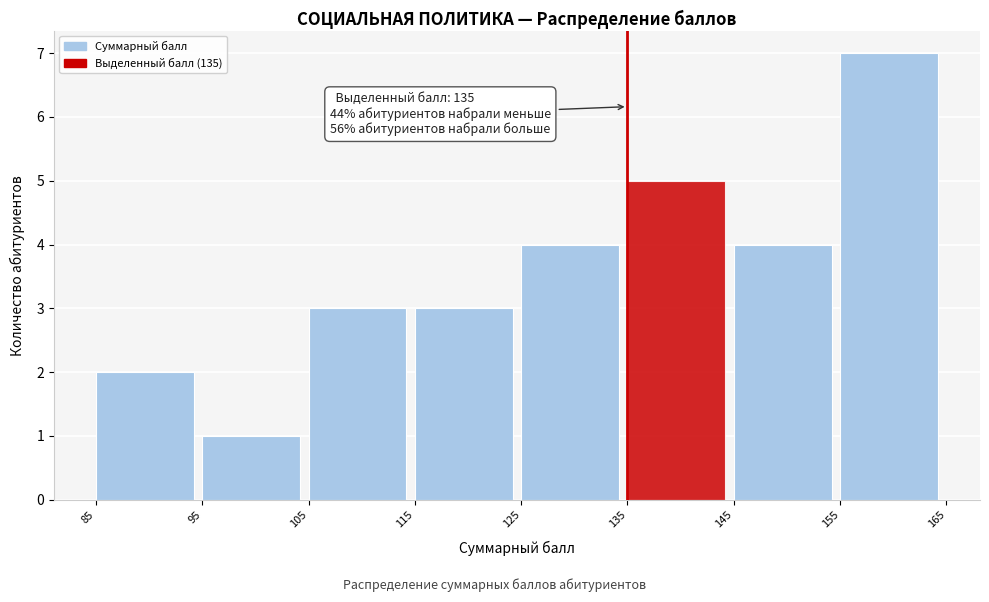

Over which range of the x-axis is the bar tallest?

155 to 165